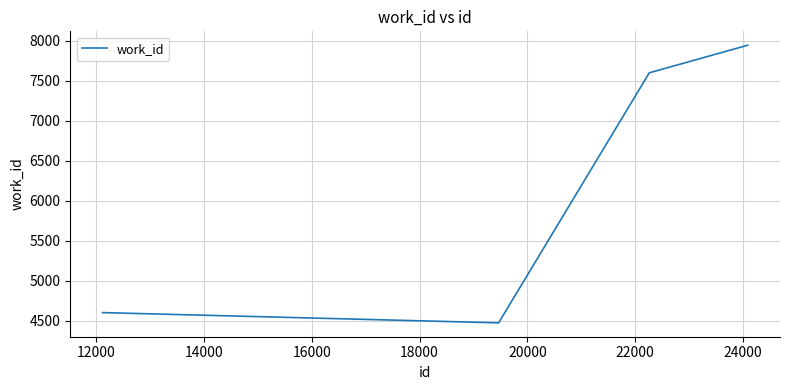

What is the difference between the maximum and second lowest values?

3342